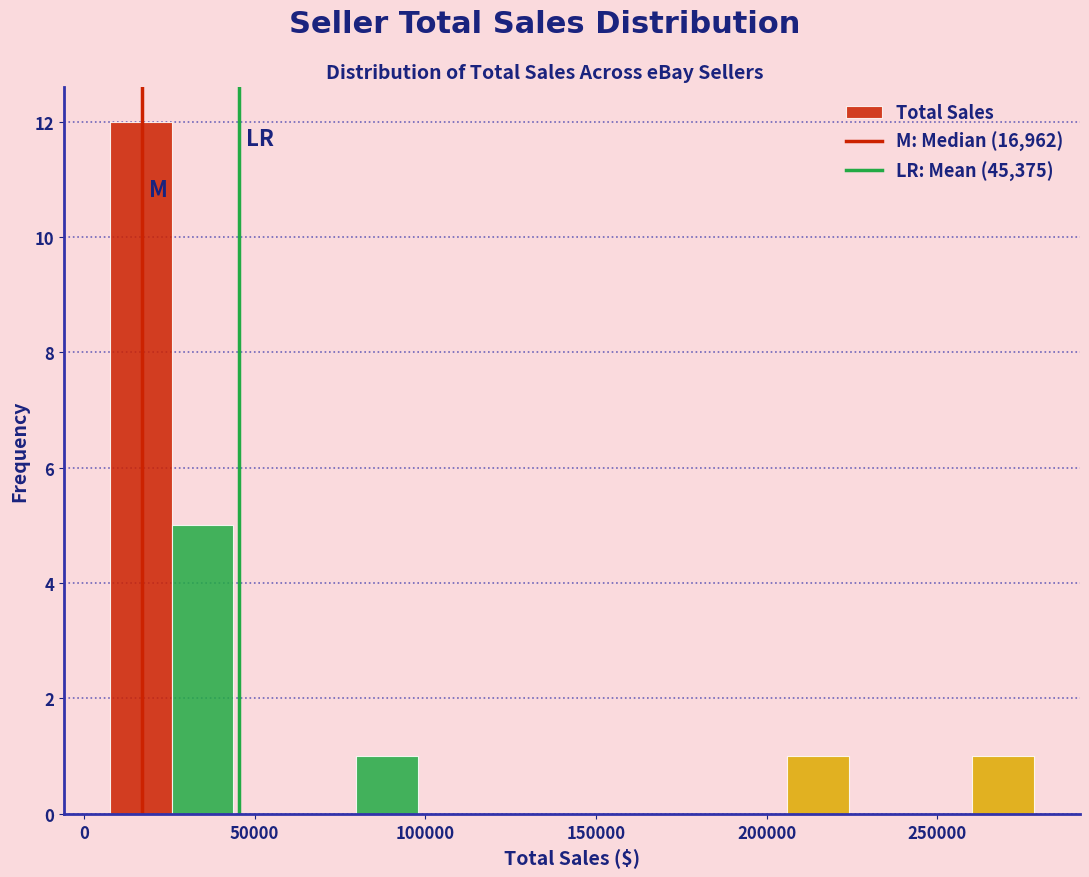

Around what value on the x-axis is the tallest bar? Give the approximate position of its centre, as read against the axis.

15000